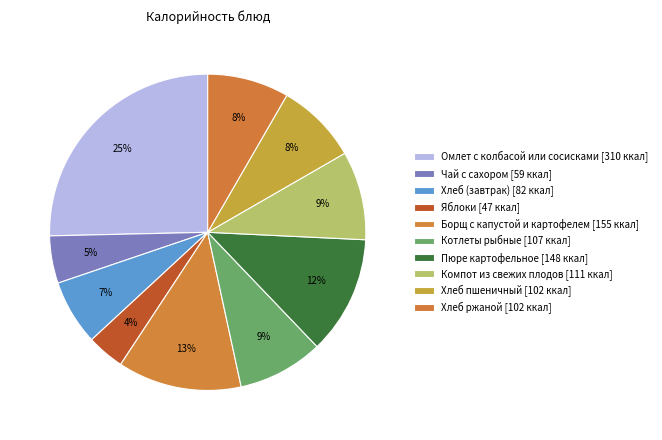

How many segments does this pie chart have?

10